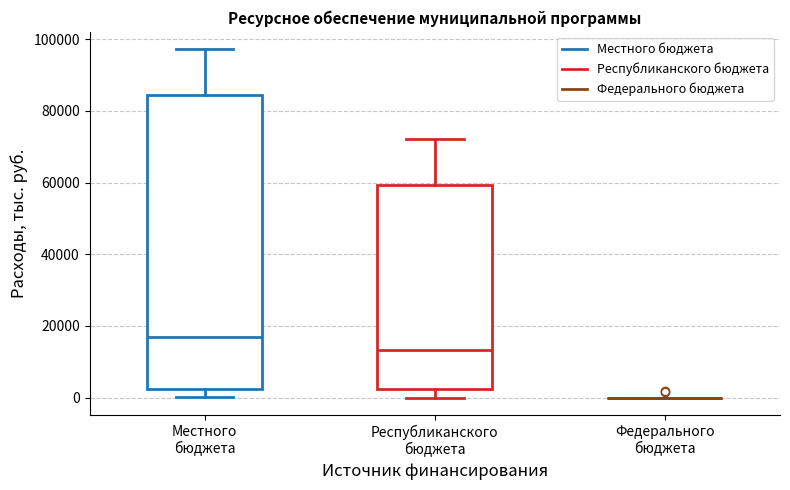

Reading left to right, transcribe this box plot: for each box, give where its median line is, the range the box spans, and where its two whiskers end, as read against the y-axis. The values are not printed on the chart, so give them approximately, as read against the axis.

Местного бюджета: median 16000, box 2000 to 84000, whiskers 0 to 98000
Республиканского бюджета: median 14000, box 2000 to 60000, whiskers 0 to 72000
Федерального бюджета: box collapsed to a line at 0, whiskers 0 to 0